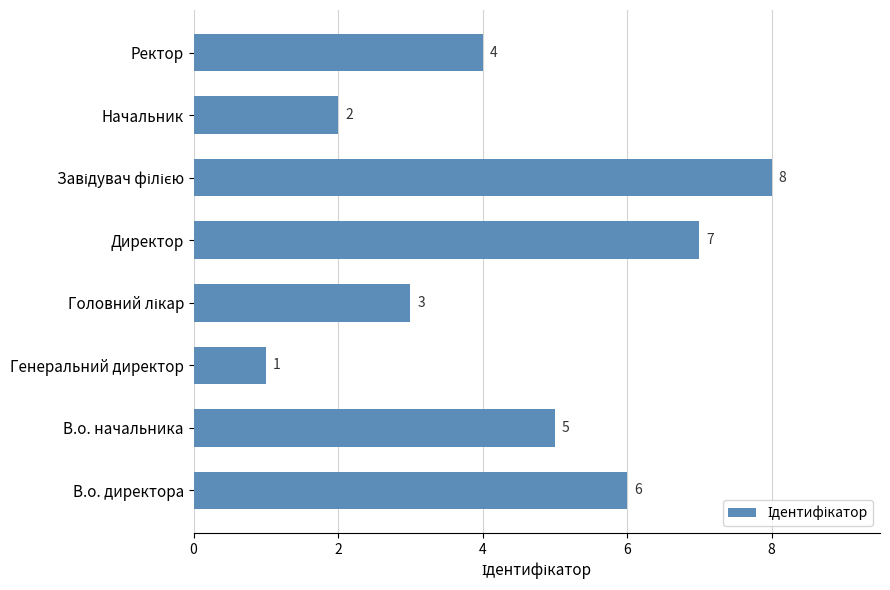

Reading top to bottom, what are all the values shown in this chart?

4	2	8	7	3	1	5	6